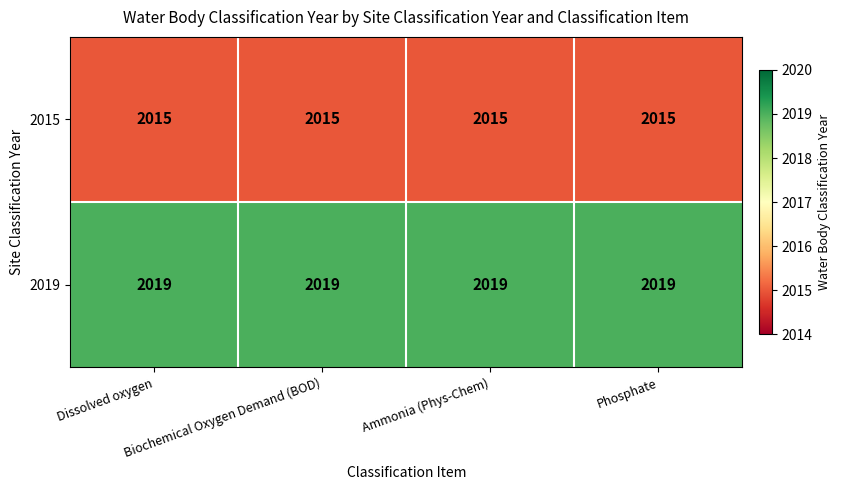

What is the average value of the 2019 series?

2019